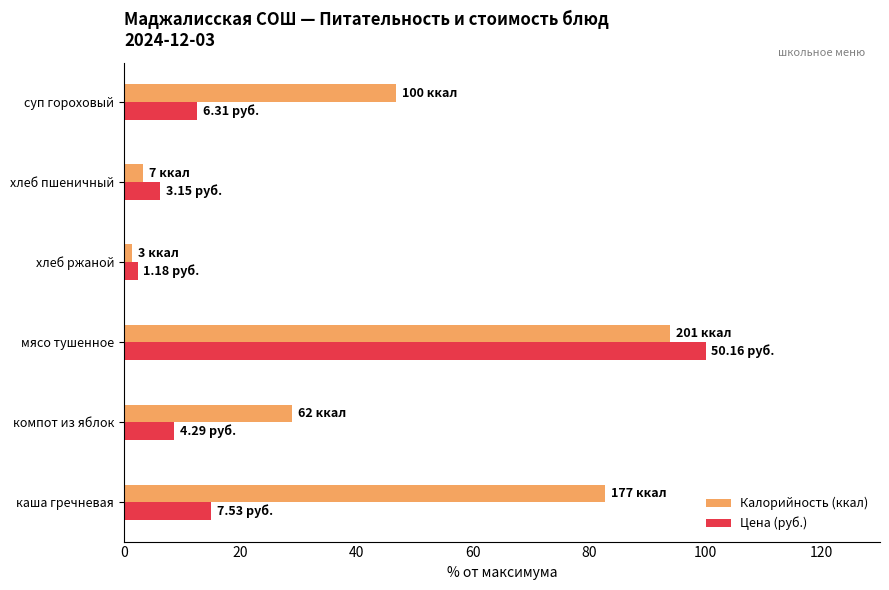

How many series are shown in this chart?

2